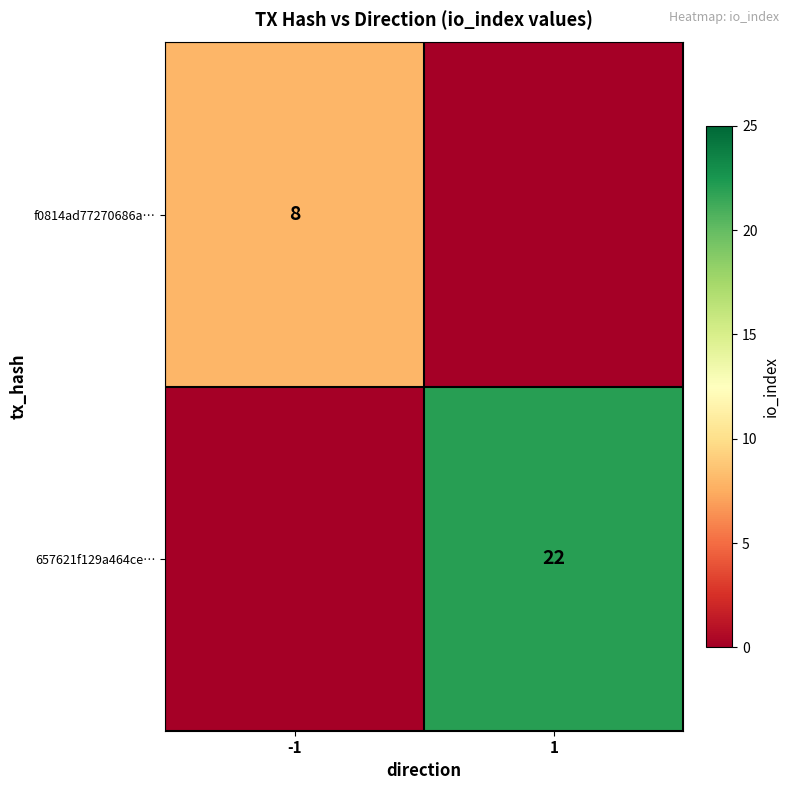

Is the value of f0814ad77270686a… at -1 greater than the value of 657621f129a464ce… at 1?

No